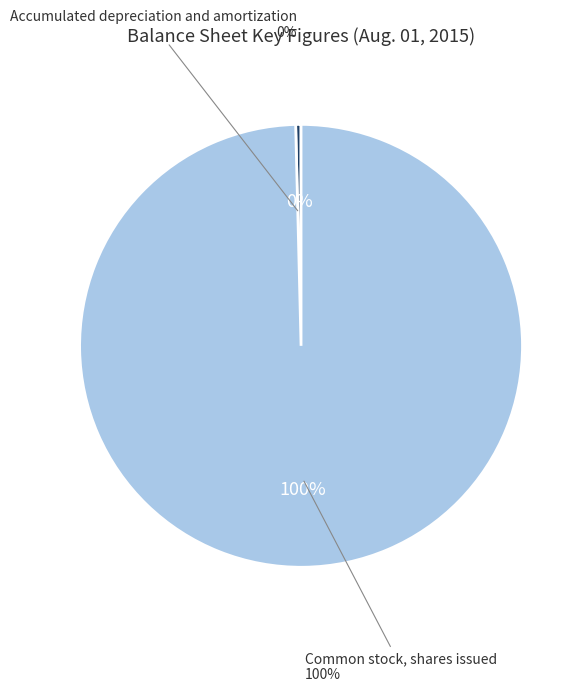

How many segments does this pie chart have?

2